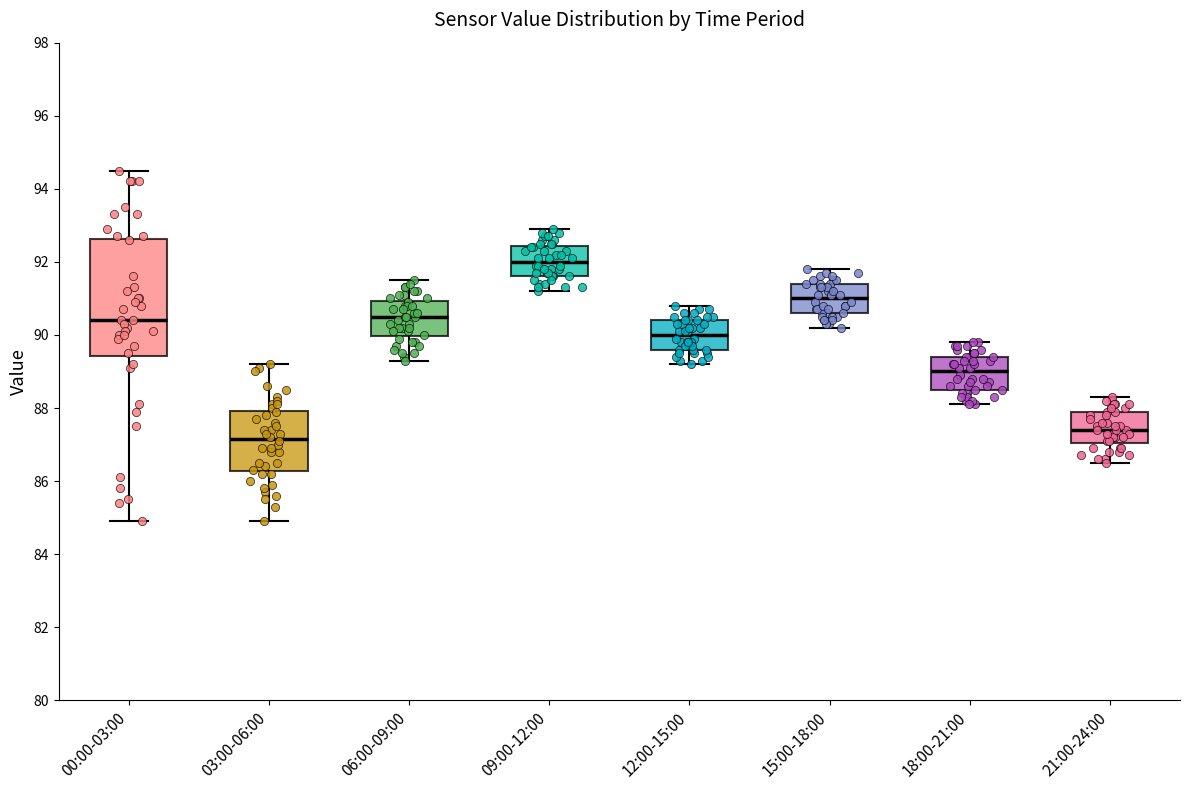

Where does the lower whisker of the box for 06:00-09:00 end on the y-axis? The values are not printed on the chart, so give them approximately, as read against the axis.

89.4